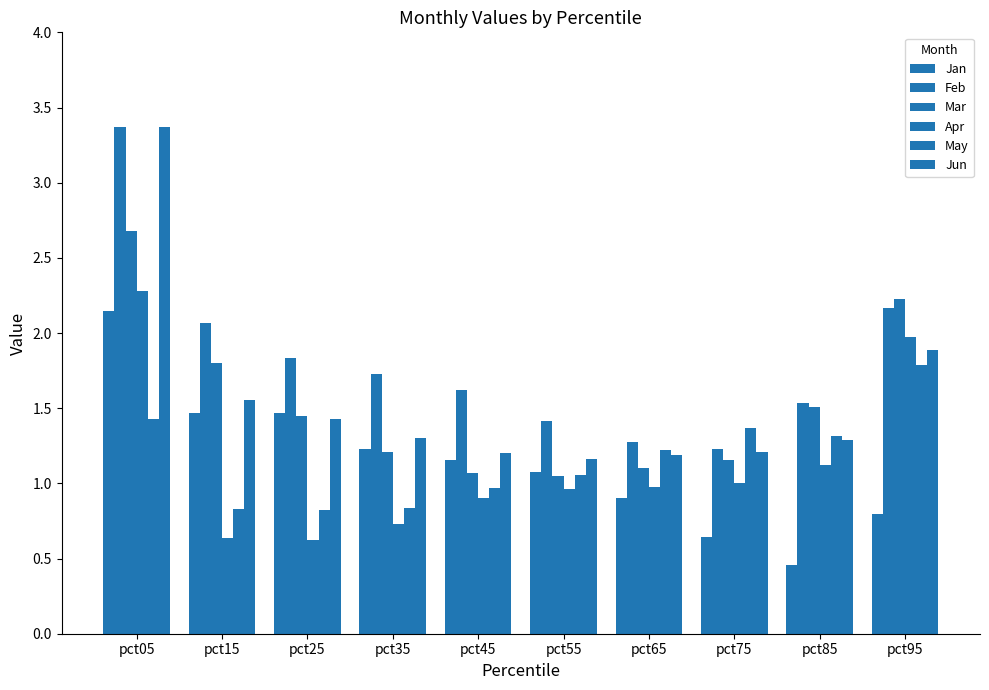

What is the difference between the highest and lowest values at pct35?

1.0